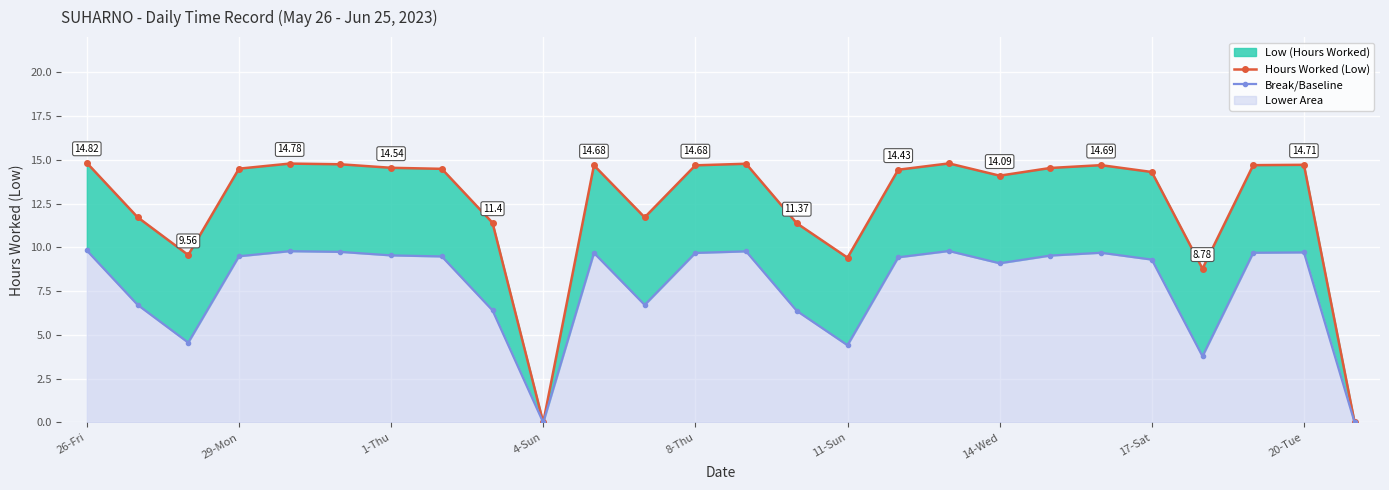

At 8-Thu, list the series in order from smallest to largest.

Break/Baseline, Hours Worked (Low)